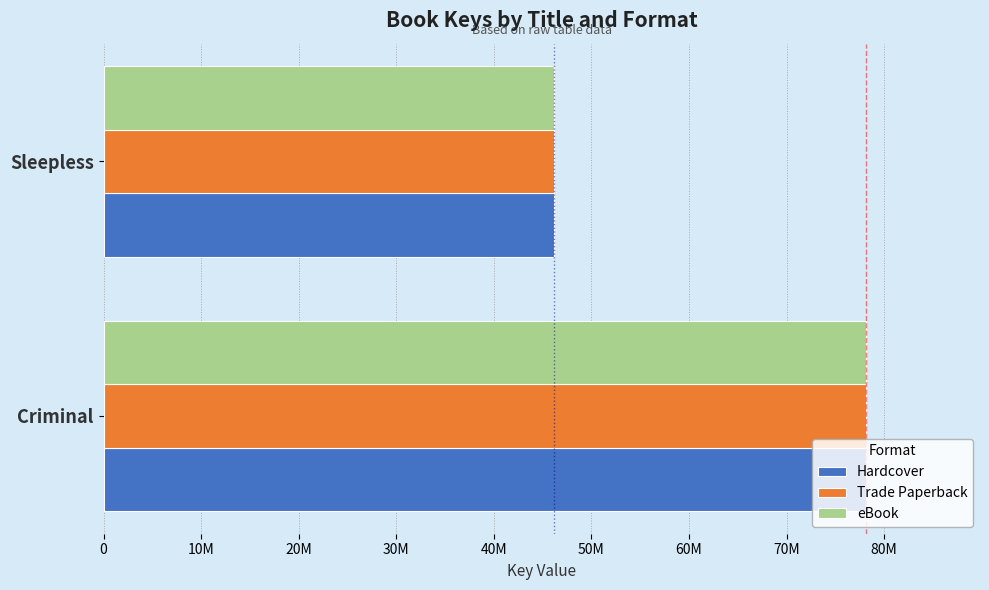

What are all the series names shown in the legend?

Hardcover, Trade Paperback, eBook